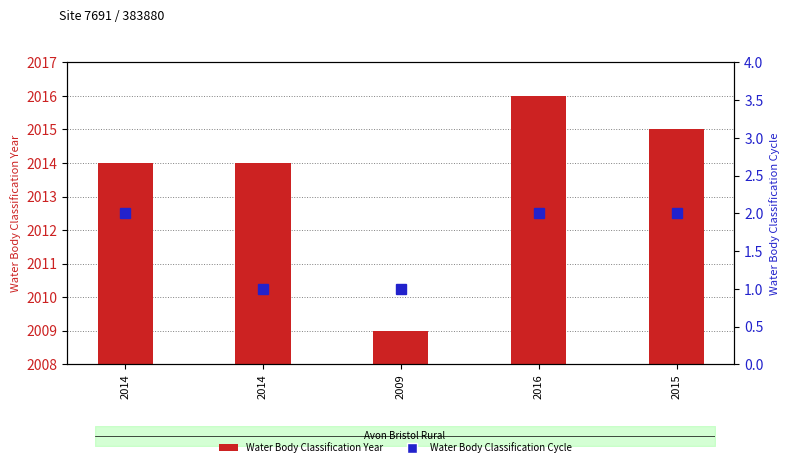

What is the average value of the Water Body Classification Year series?

2014